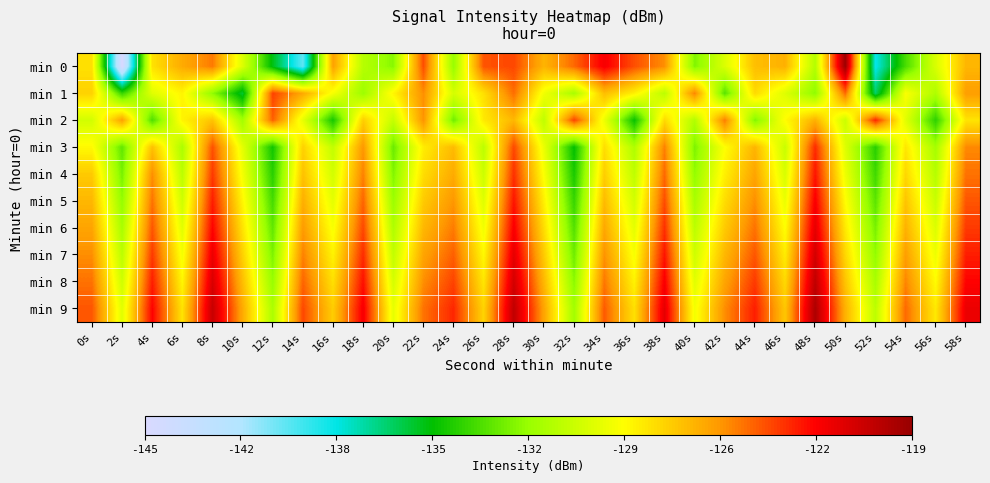

Between 46s and 14s, which is larger?

46s